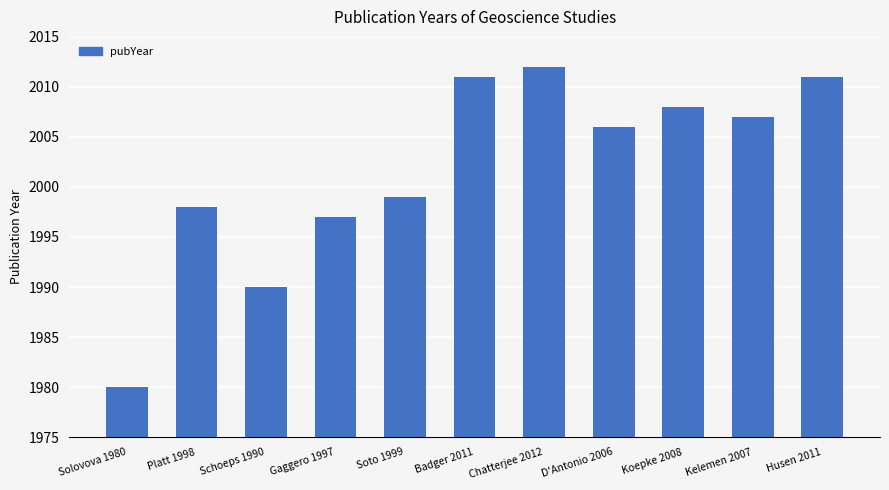

Where is the data nearest to the value 1996?

Gaggero 1997